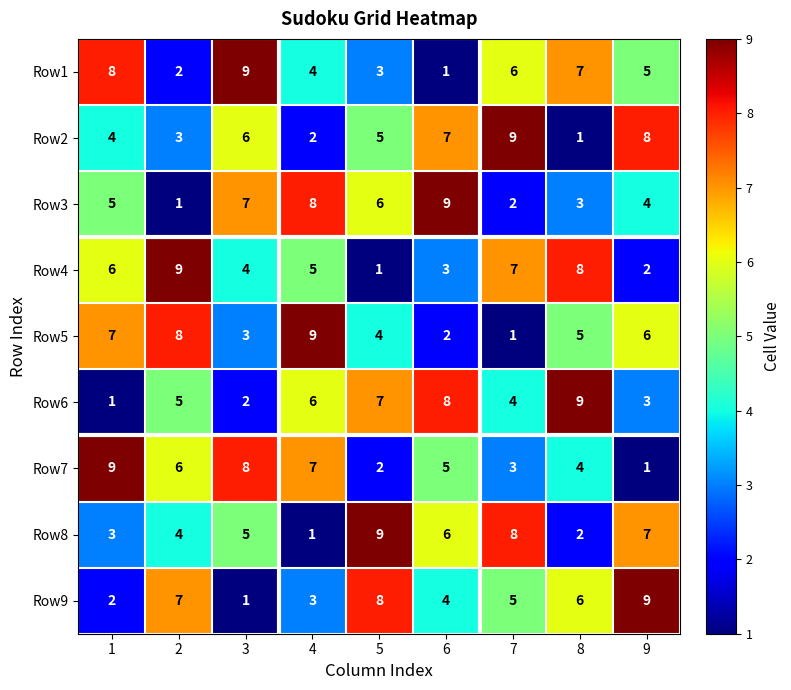

Rank the categories by Row6 value from lowest to highest.

1, 3, 9, 7, 2, 4, 5, 6, 8